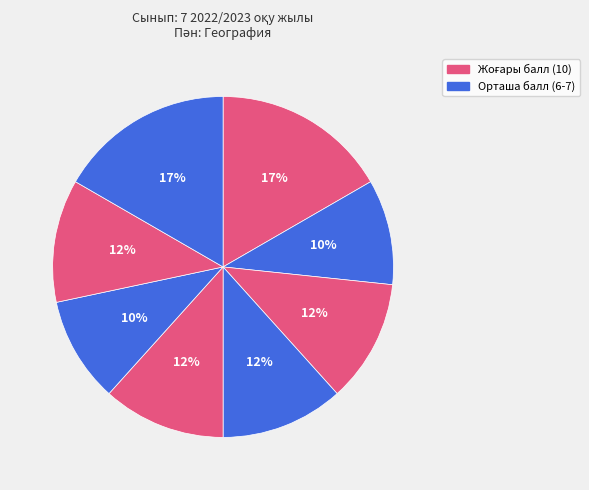

Count the number of slices in the pie.

8